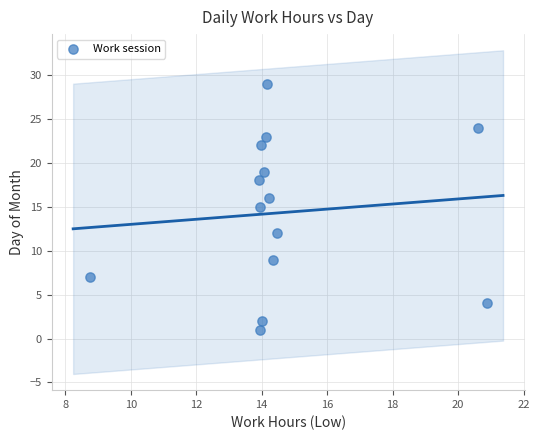

What is the range of Y values (max minus min)?

28